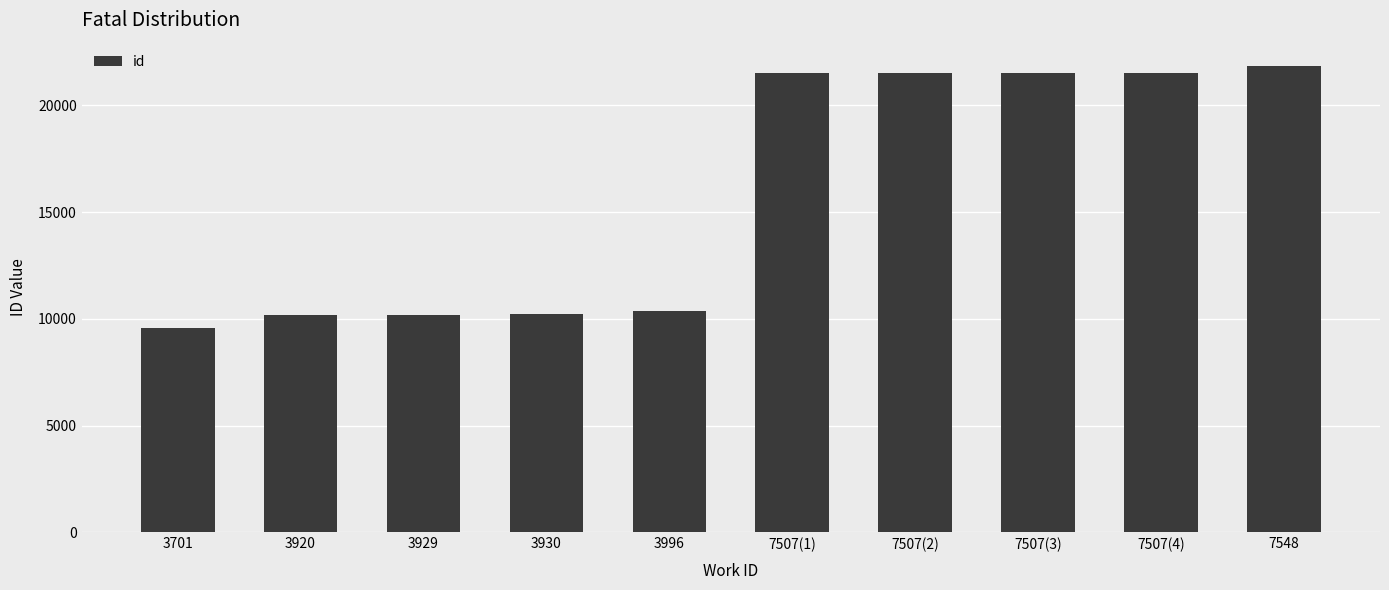

The chart shows a value of 13089 at 3701. True or false?

False